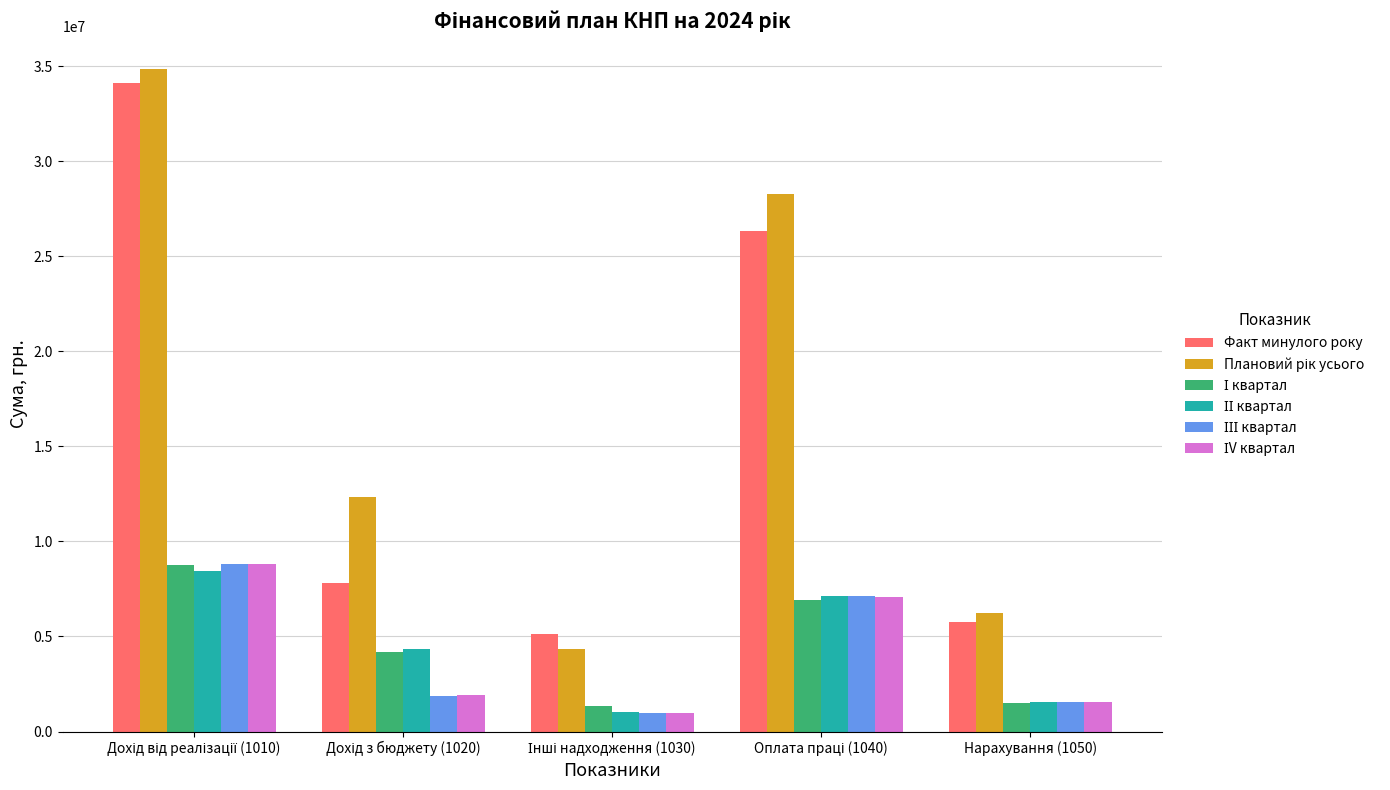

What is the greatest value displayed?

34819416.4